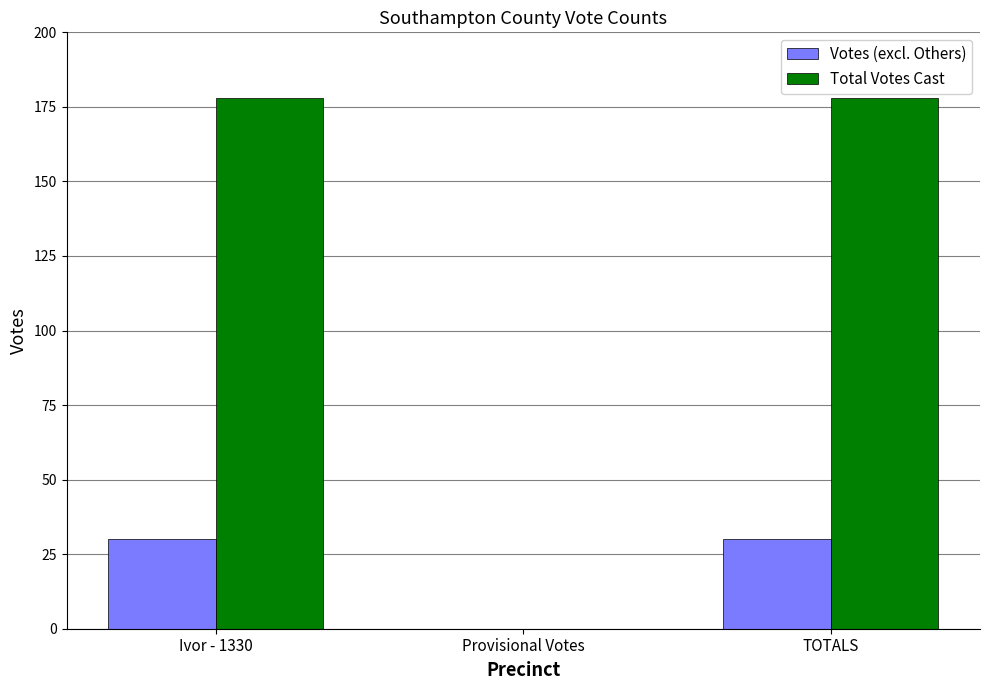

What is the greatest value displayed?

178